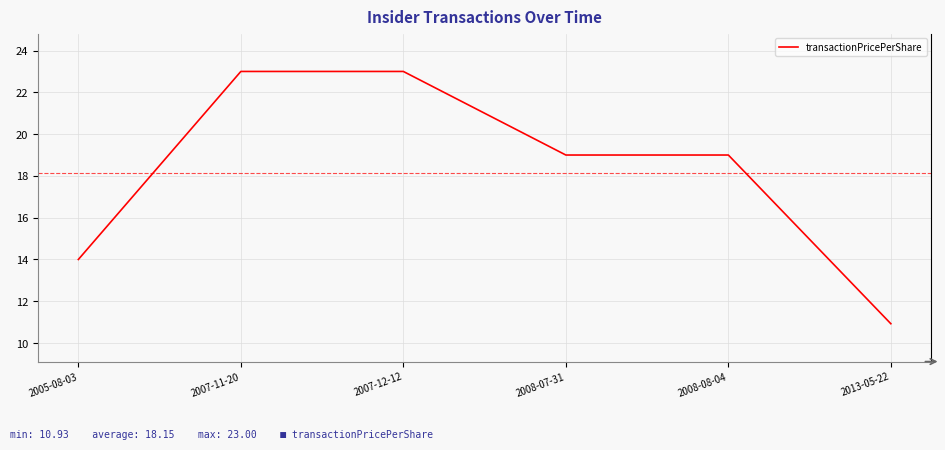

How many values are between 14 and 23?

5